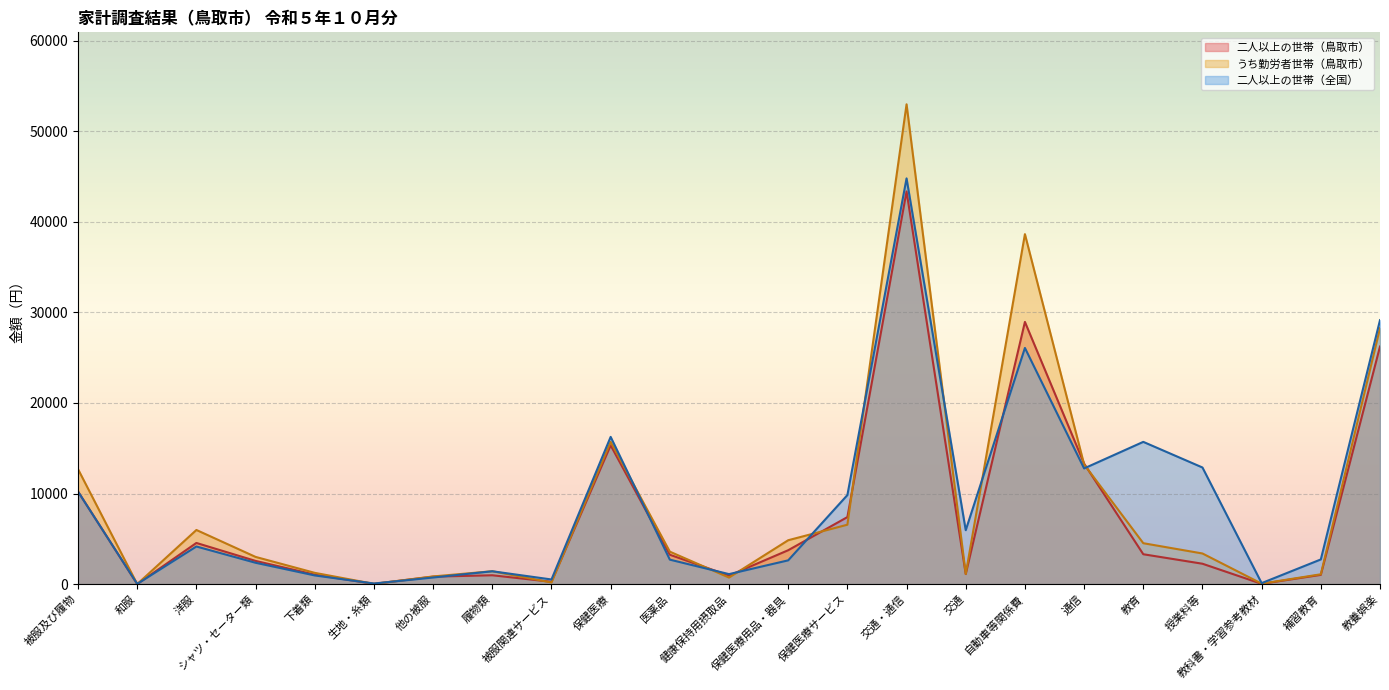

After their last crossing, which series has the higher values: 二人以上の世帯（鳥取市） or うち勤労者世帯（鳥取市）?

うち勤労者世帯（鳥取市）